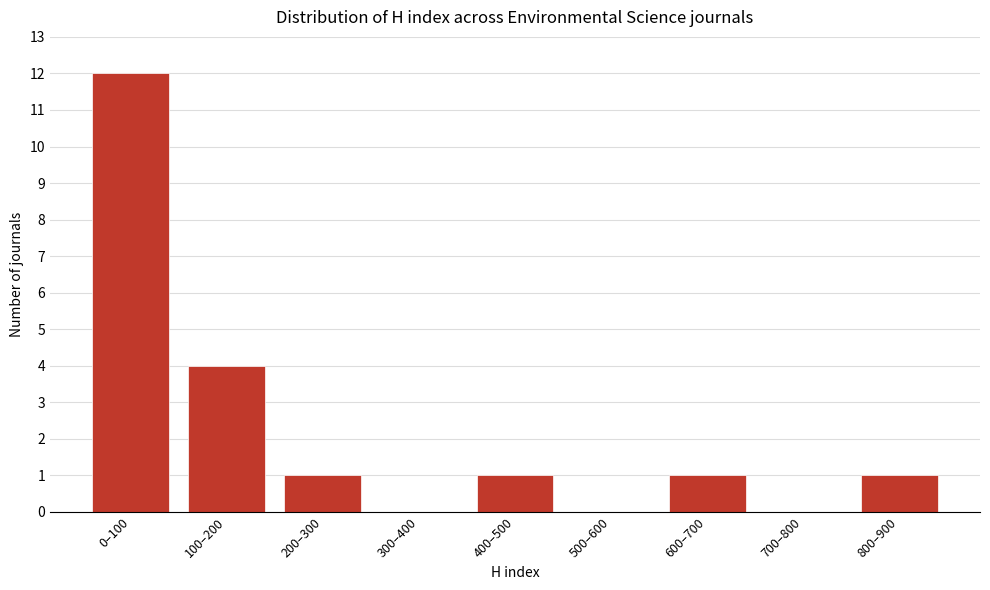

Reading right to left, transcribe all the data shown in this chart.

800–900=1	700–800=0	600–700=1	500–600=0	400–500=1	300–400=0	200–300=1	100–200=4	0–100=12